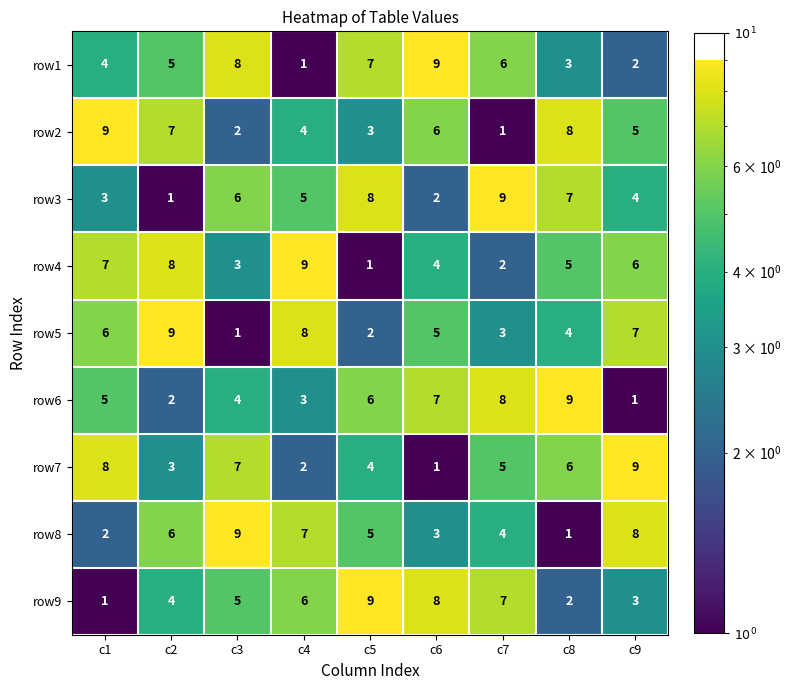

Rank the series at c1 from lowest to highest value.

row9, row8, row3, row1, row6, row5, row4, row7, row2